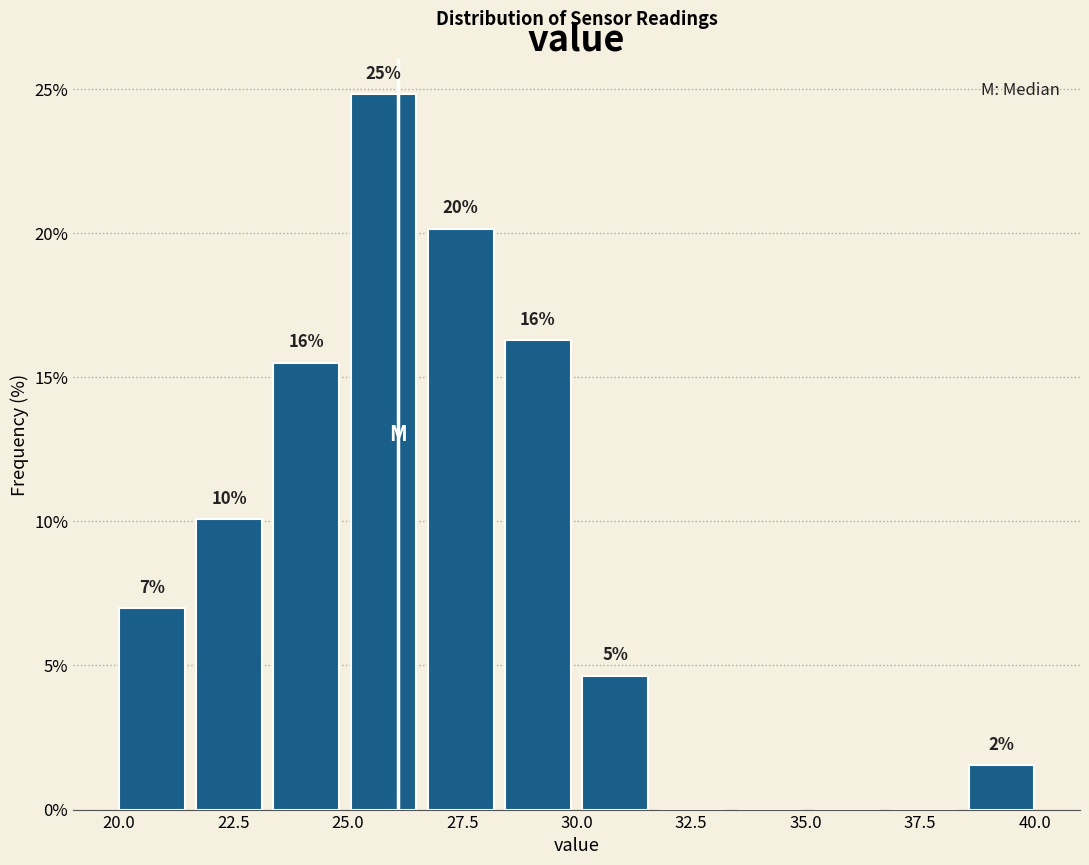

Read against the x-axis, roughly where is the centre of the tallest bar?

26.0